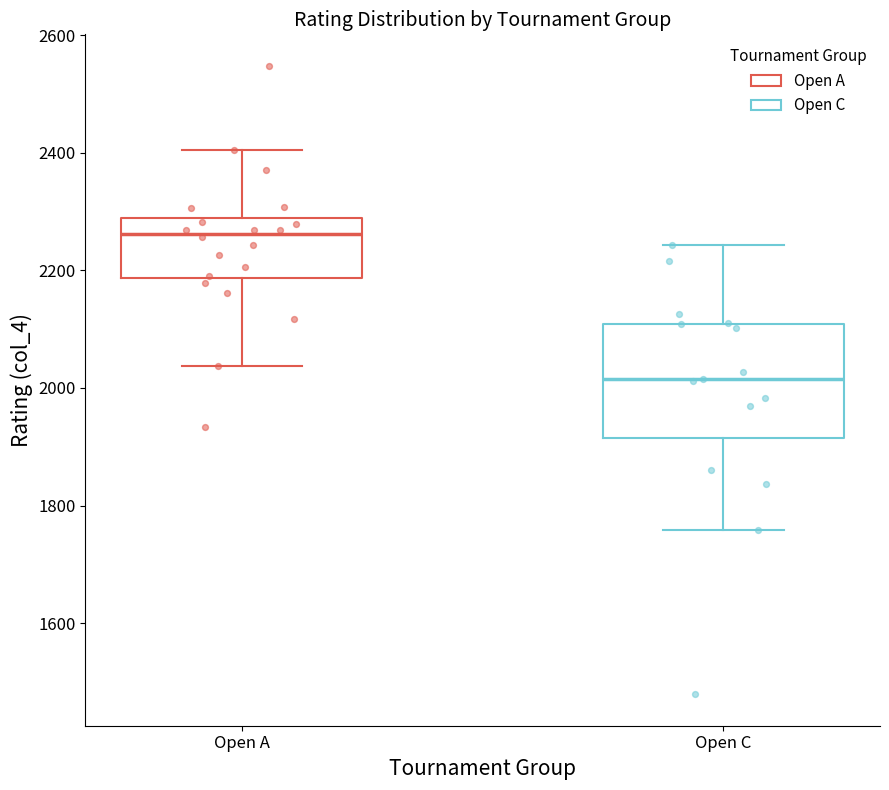

Where does the median line of the box for Open C sit on the y-axis? The values are not printed on the chart, so give them approximately, as read against the axis.

2020